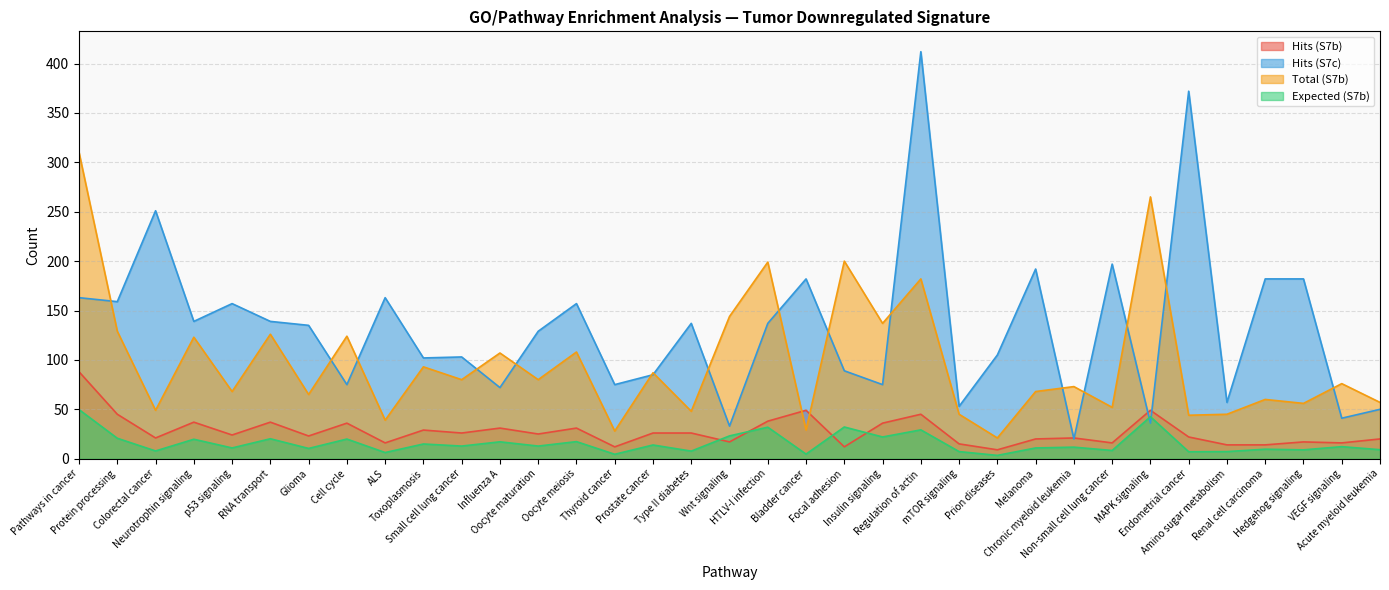

At how many categories does at least one series exceed 116?

24